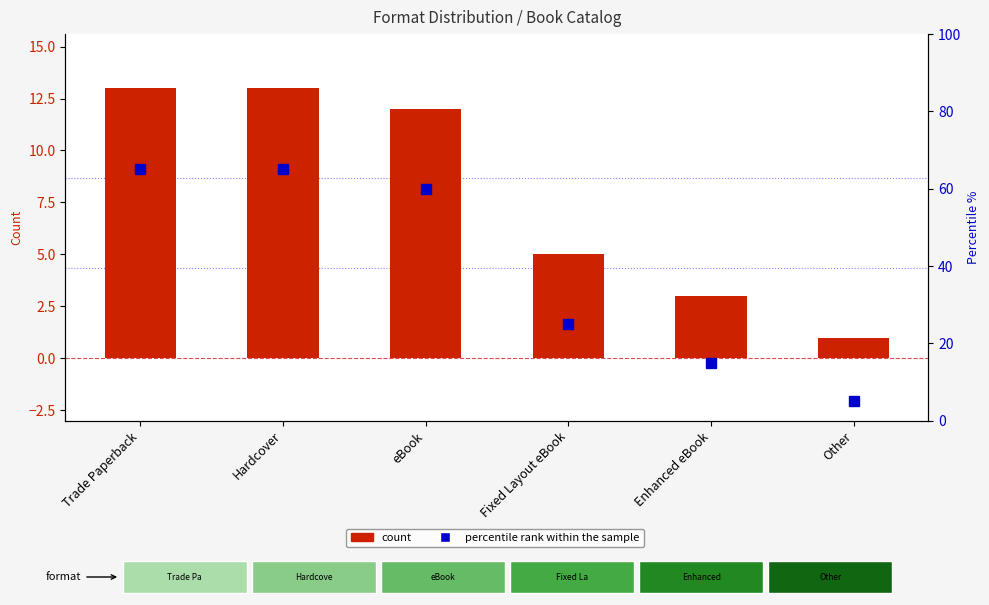

How many data points in count are less than 12?

3